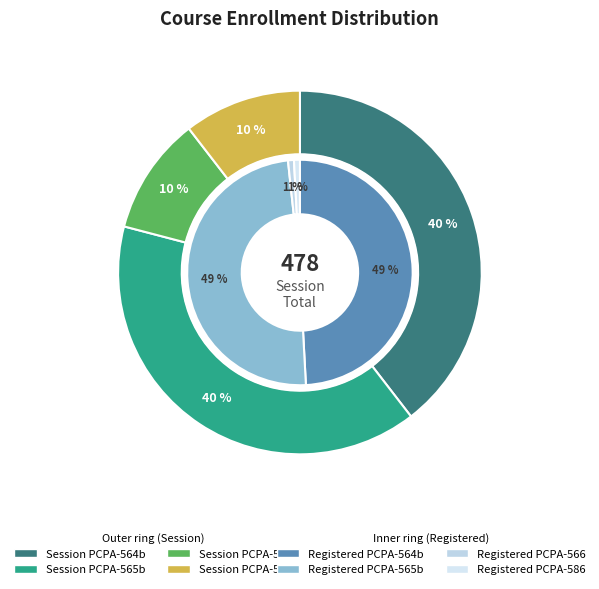

Is the sum of PCPA-564b and PCPA-565b greater than half?

Yes